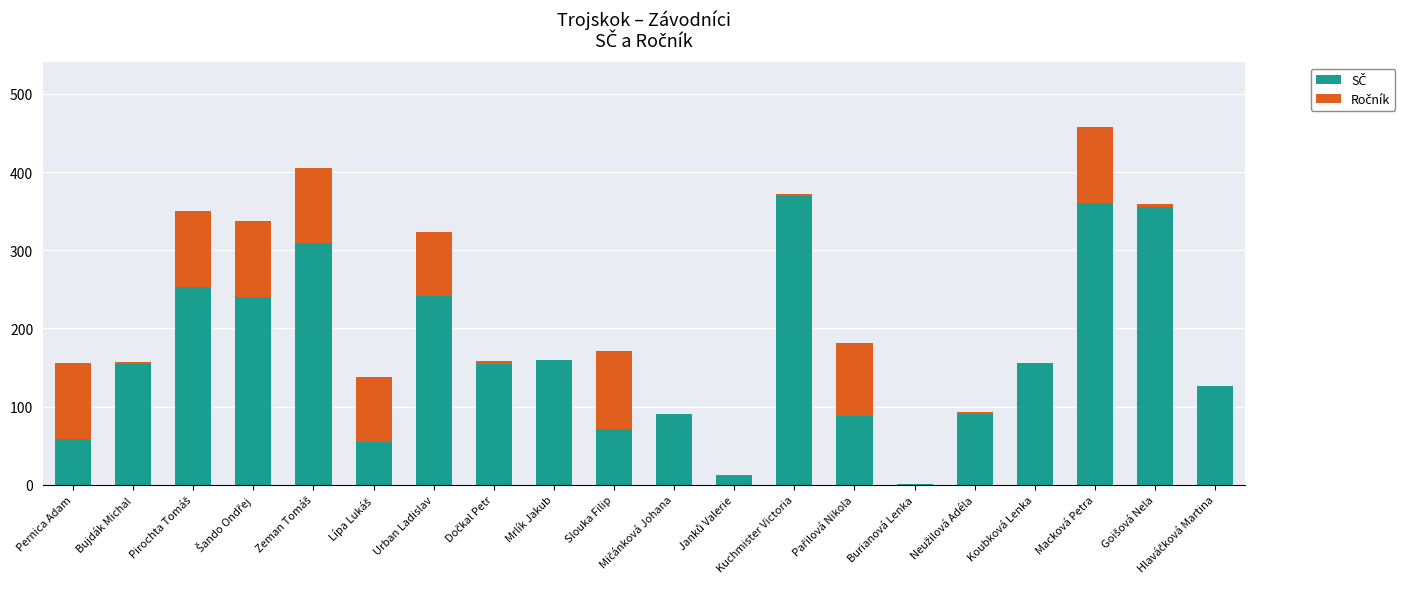

At which category is the sum across all series the highest?

Macková Petra